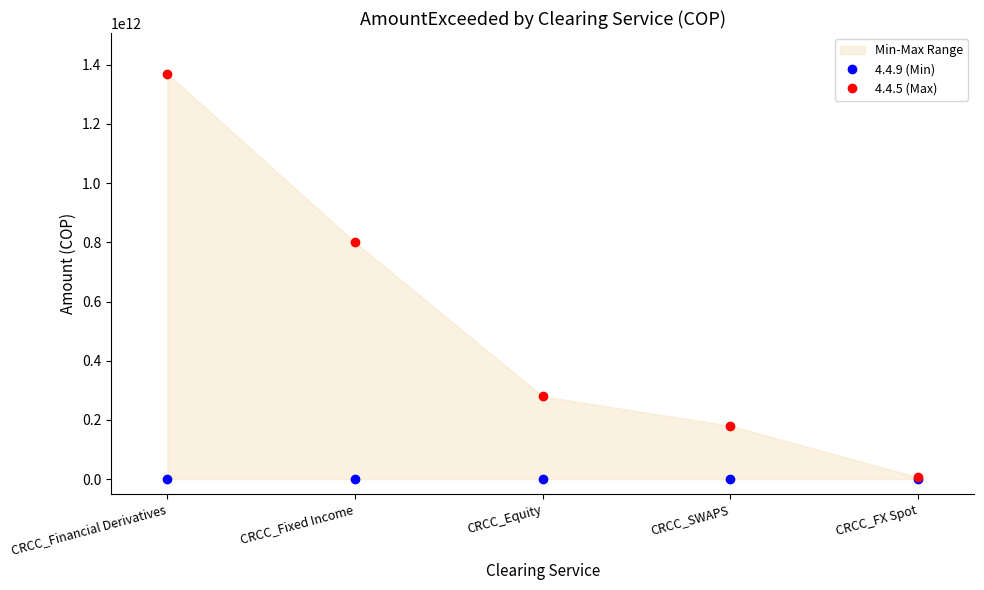

True or false: 4.4.9 (Min) has more than 0 points higher than both neighbors.

False